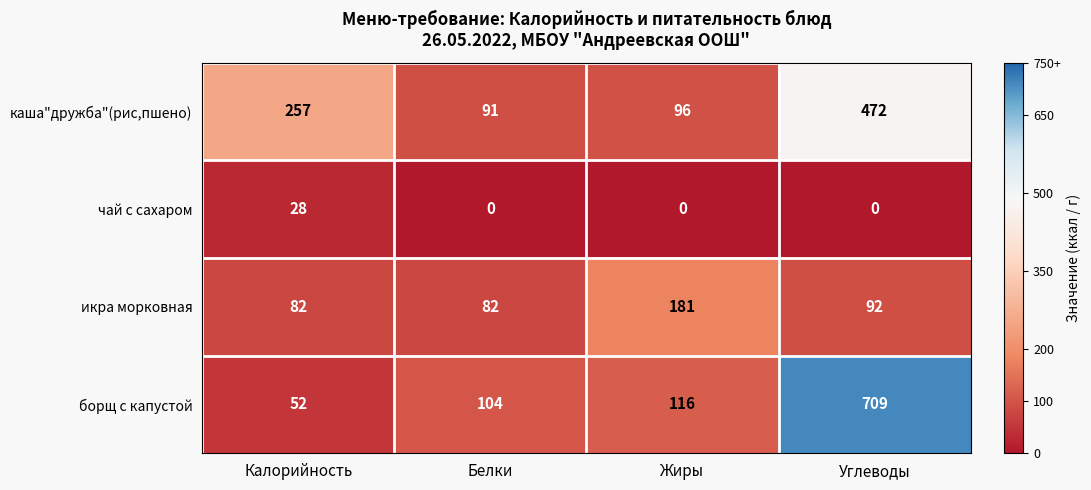

What value does the икра морковная series have at Жиры?

181